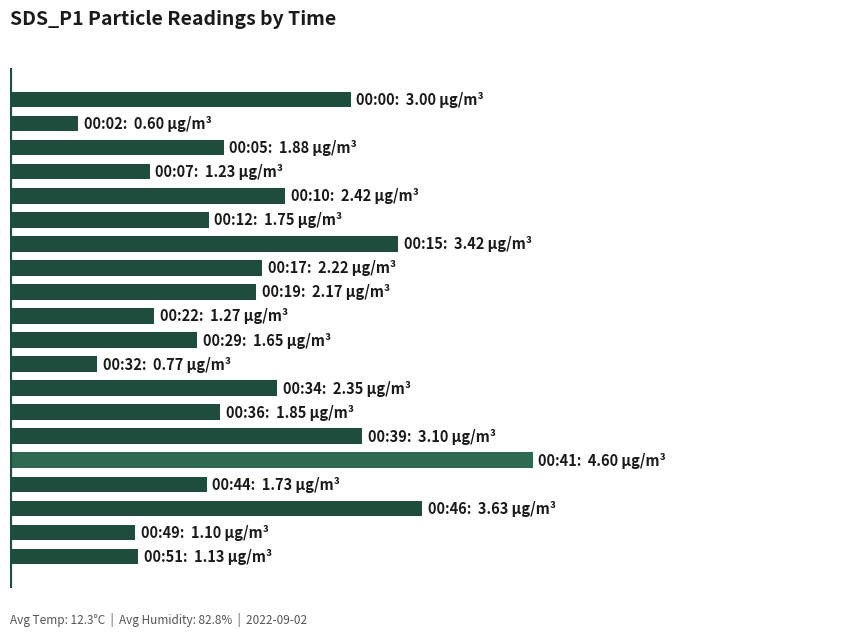

Where is the data nearest to the value 2?

2